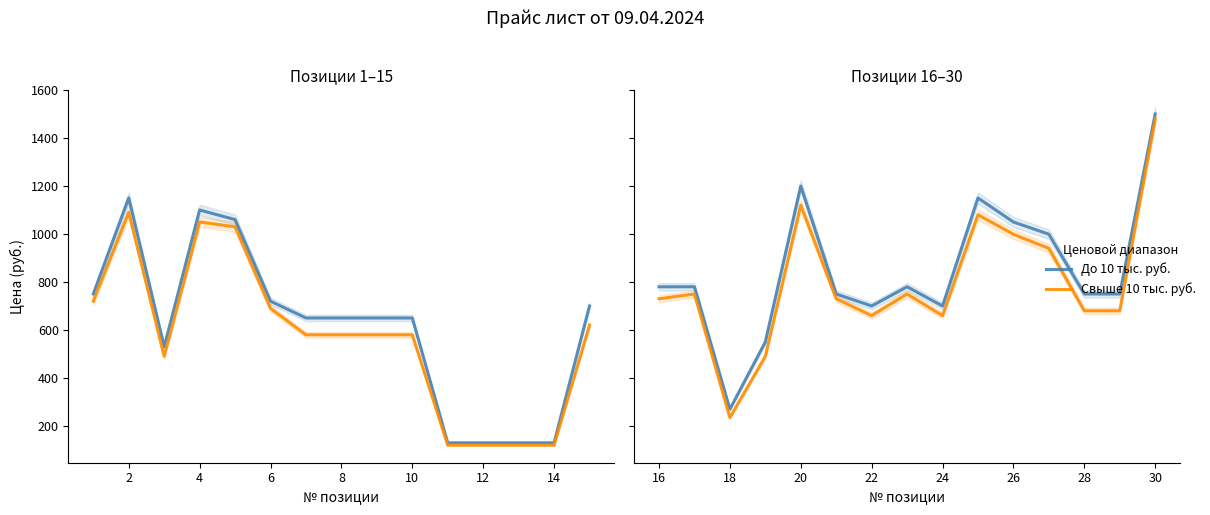

How many lines are shown in the chart?

2